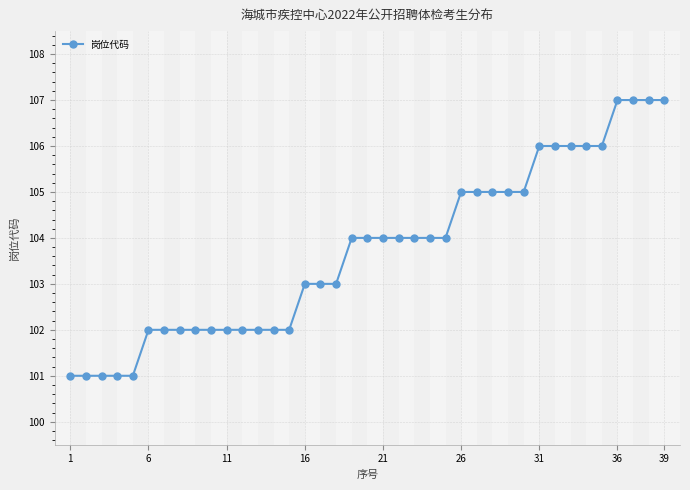

What is the value of the 34th point from the left?

106